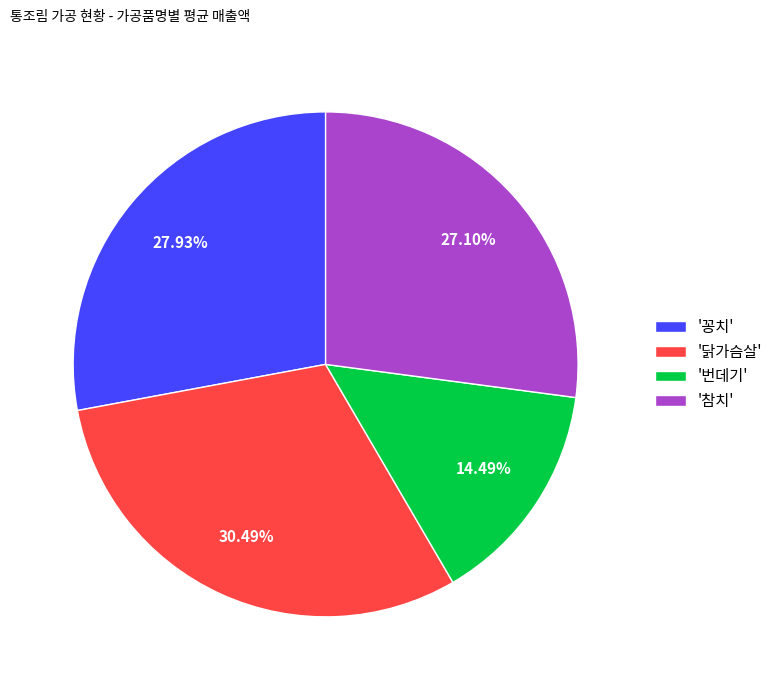

Rank the categories by value from highest to lowest.

'닭가슴살', '꽁치', '참치', '번데기'